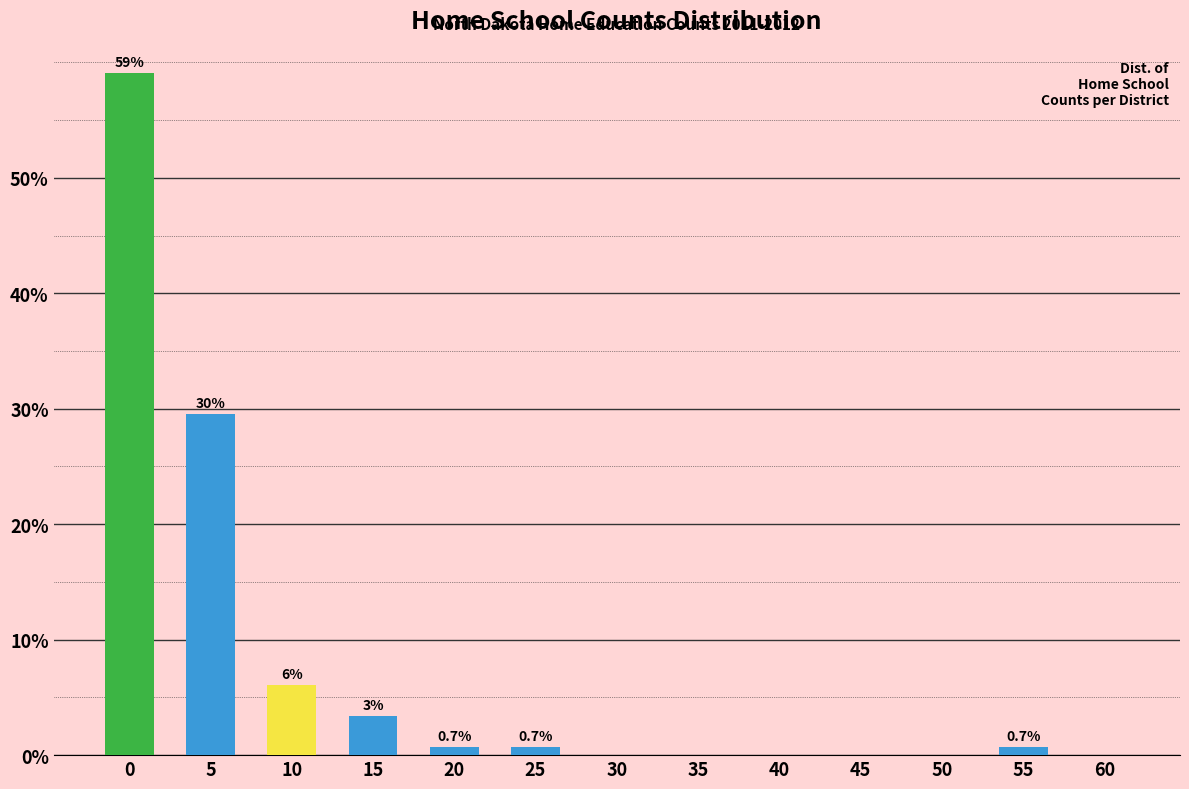

The value at 50 is 0.0. True or false?

True